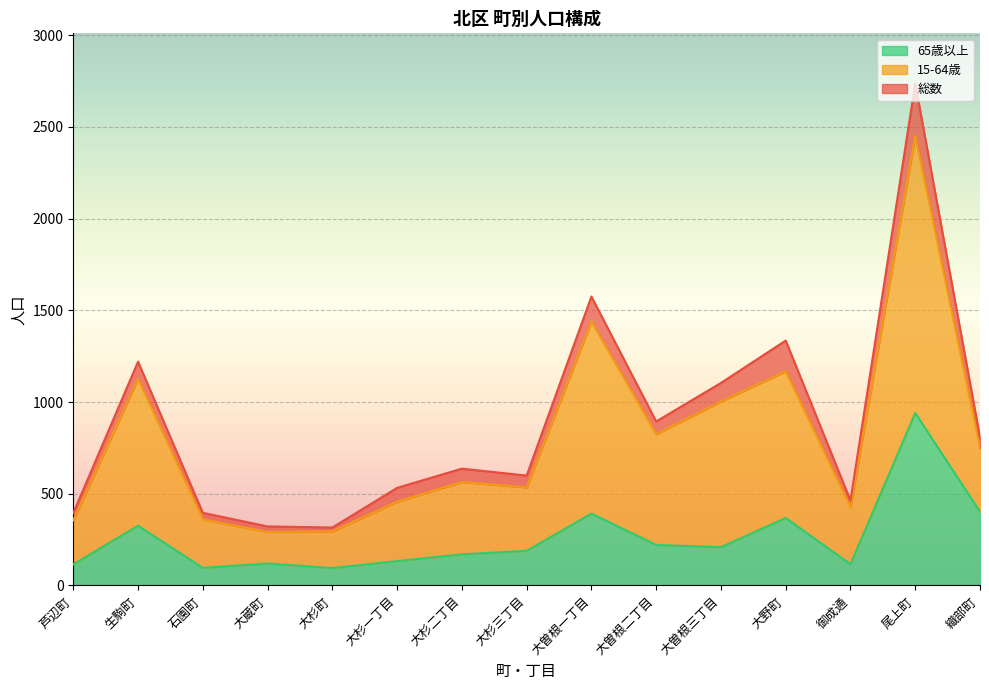

What is the value of the 65歳以上 point at the 9th from the left?

392